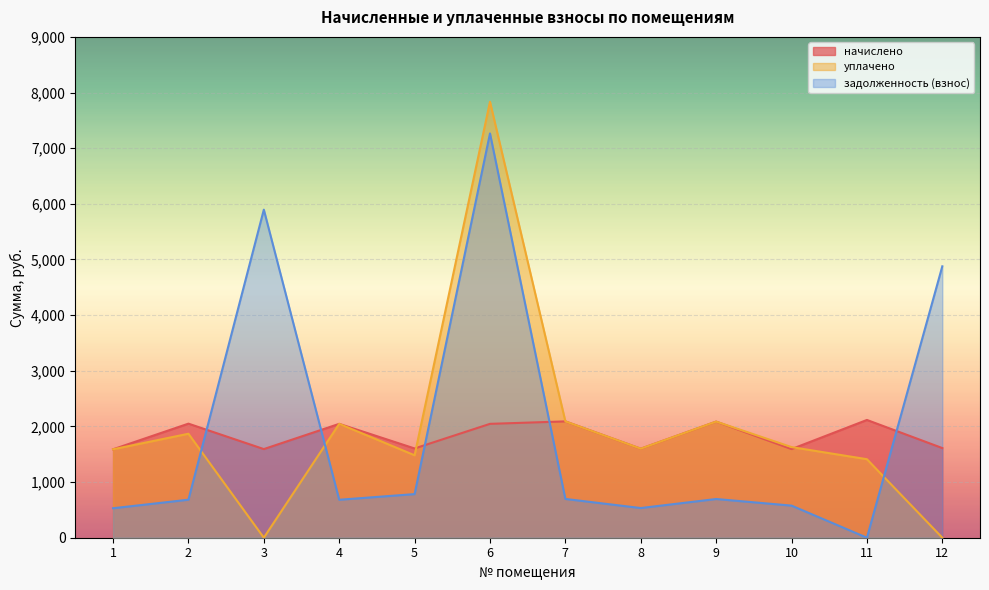

Which category has the highest value in the уплачено series?

6